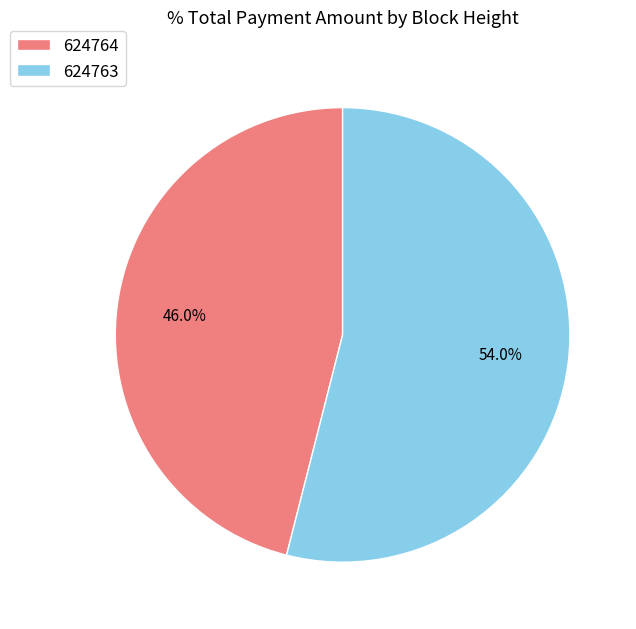

Is there a majority slice in this chart?

Yes